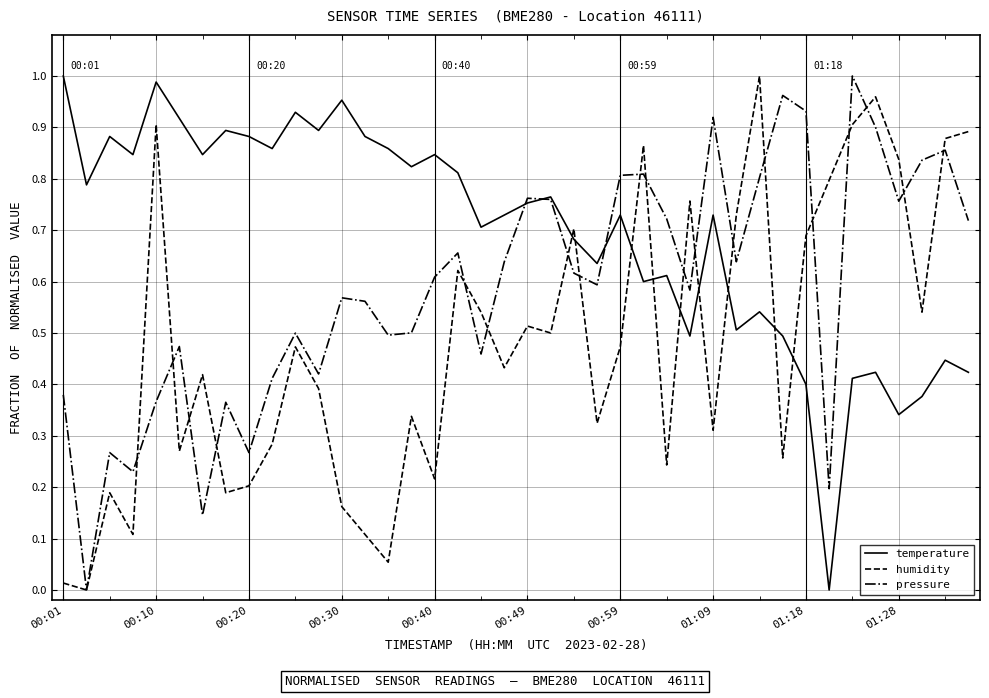

Which series has the widest spread of values?

temperature